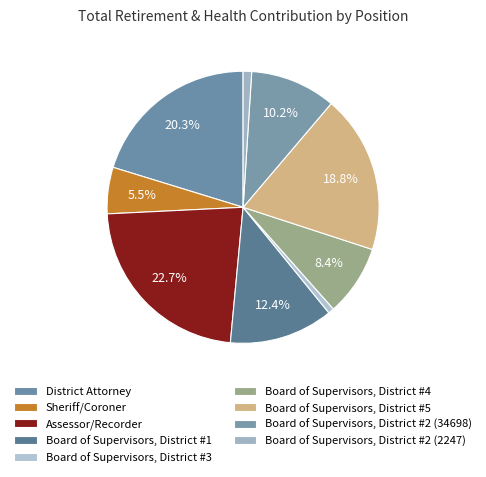

How many slices are in this pie chart?

9